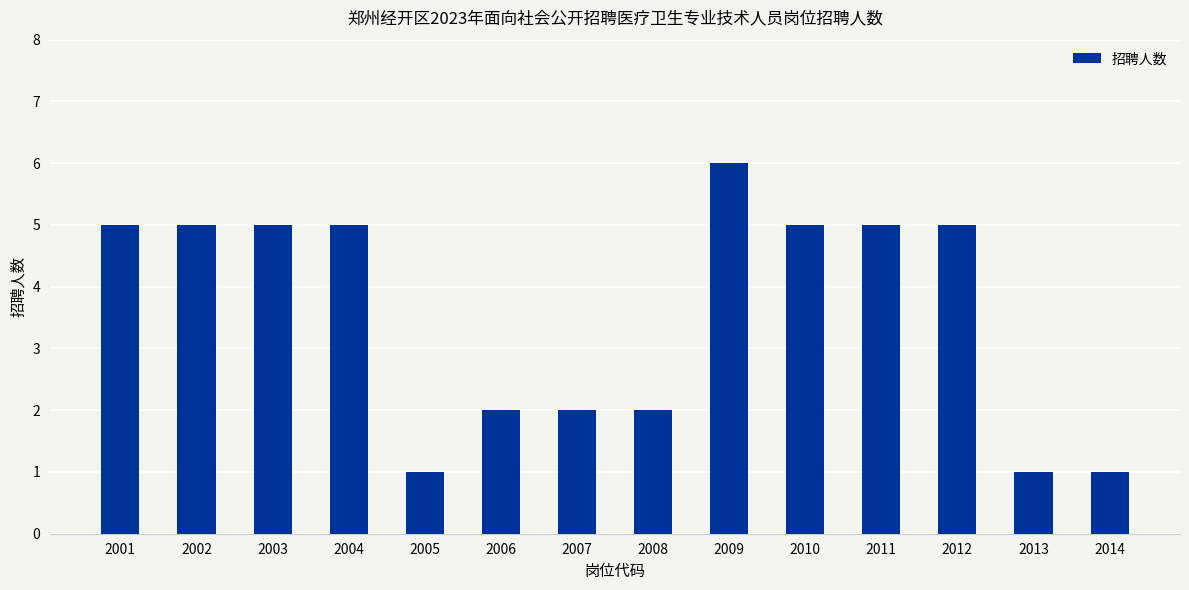

Reading left to right, transcribe all the data shown in this chart.

5	5	5	5	1	2	2	2	6	5	5	5	1	1